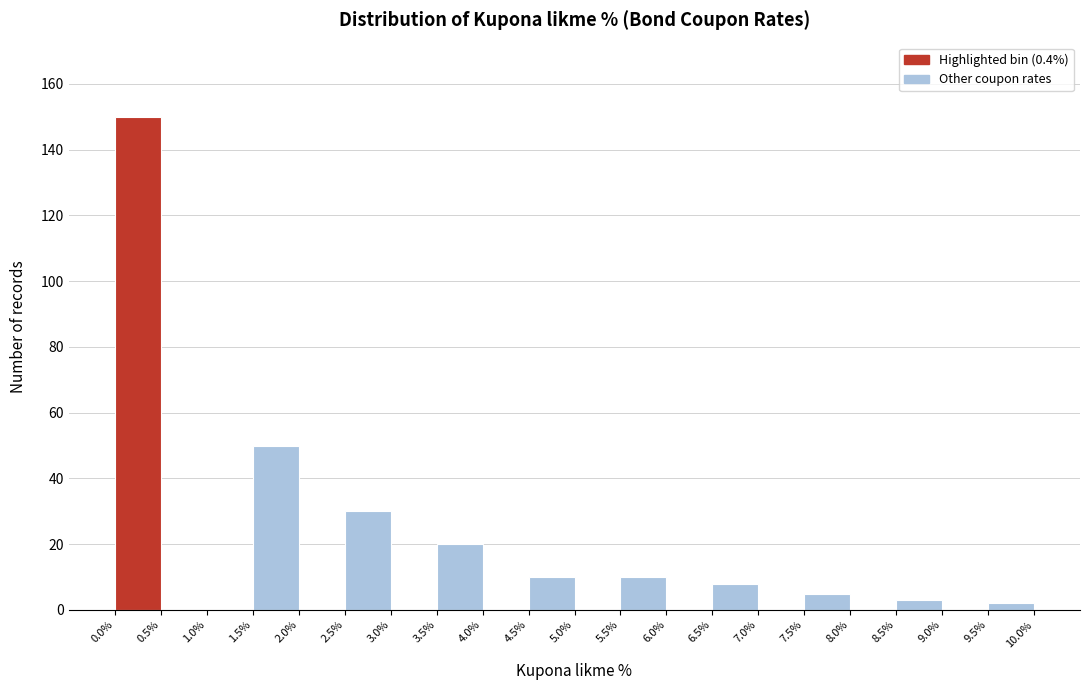

Reading left to right, list every bar in this chart as the range it spans on the x-axis followed by its height. The values are not printed on the chart, so give them approximately, as read against the axis.

0.0% to 0.5%: 150
0.5% to 1.0%: 0
1.0% to 1.5%: 0
1.5% to 2.0%: 50
2.0% to 2.5%: 0
2.5% to 3.0%: 30
3.0% to 3.5%: 0
3.5% to 4.0%: 20
4.0% to 4.5%: 0
4.5% to 5.0%: 10
5.0% to 5.5%: 0
5.5% to 6.0%: 10
6.0% to 6.5%: 0
6.5% to 7.0%: 8
7.0% to 7.5%: 0
7.5% to 8.0%: 6
8.0% to 8.5%: 0
8.5% to 9.0%: 4
9.0% to 9.5%: 0
9.5% to 10.0%: 2